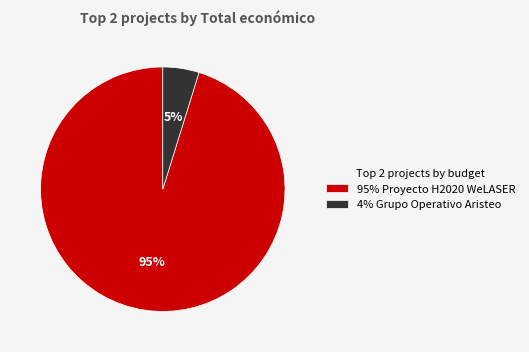

How many slices are in this pie chart?

2